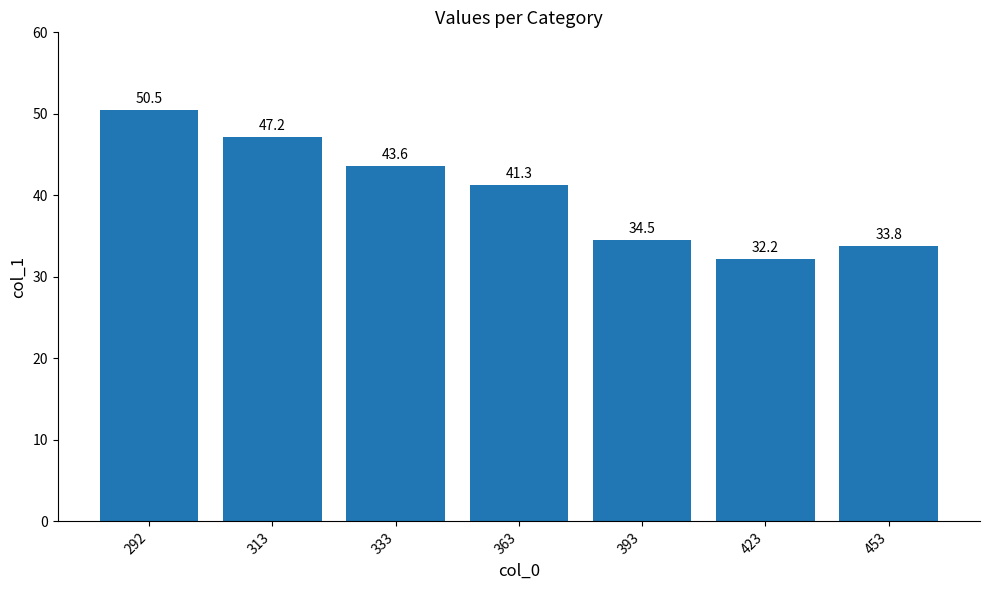

What is the sum of all values?

283.1